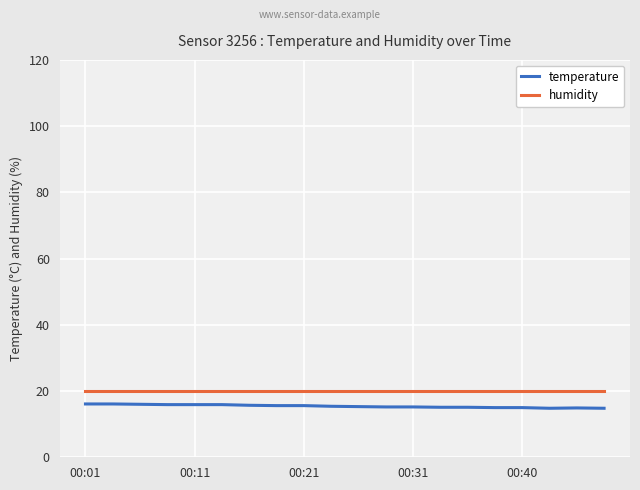

What is the smallest value displayed?

14.8